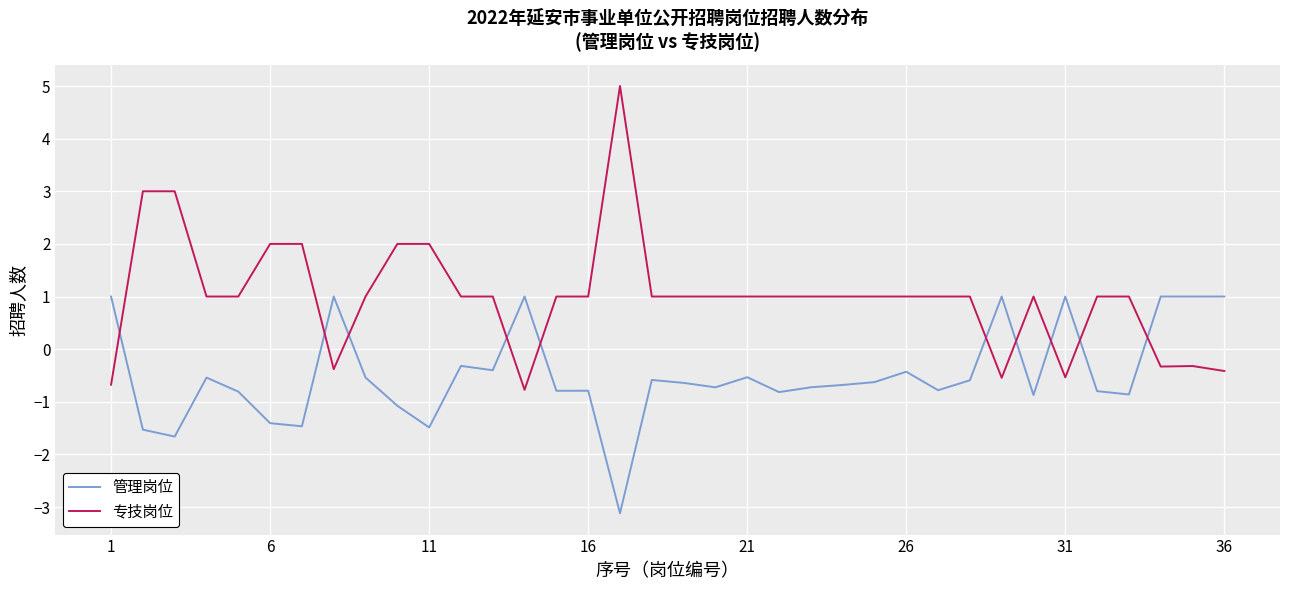

How many times do 管理岗位 and 专技岗位 cross each other?

10